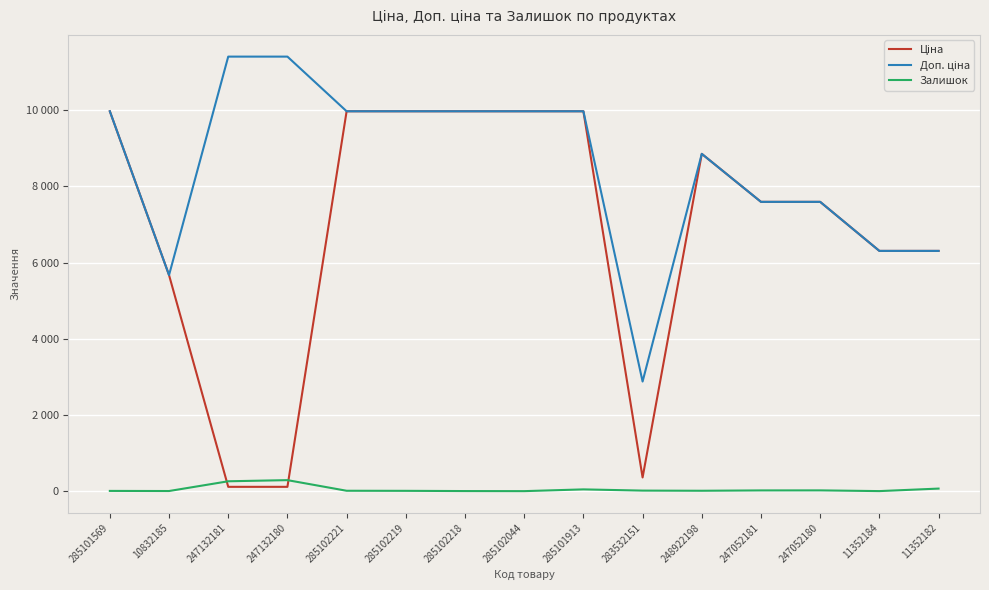

Does the chart display data point markers on the line(s)?

No